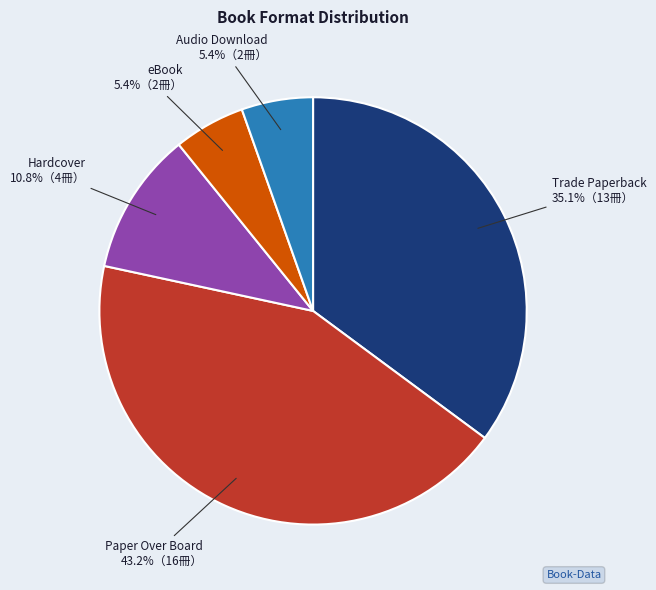

How many slices are in this pie chart?

5